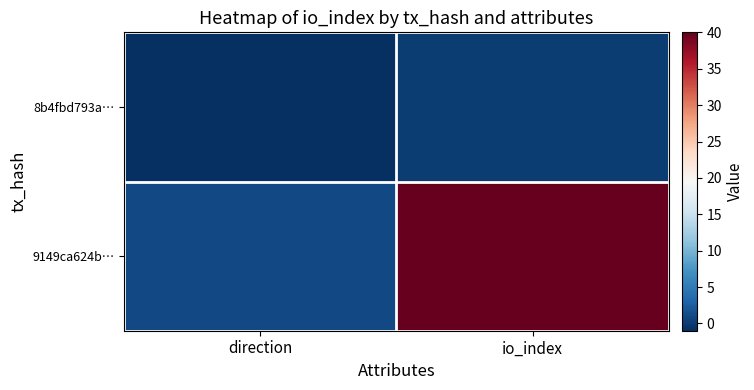

Count the number of data series in this chart.

2